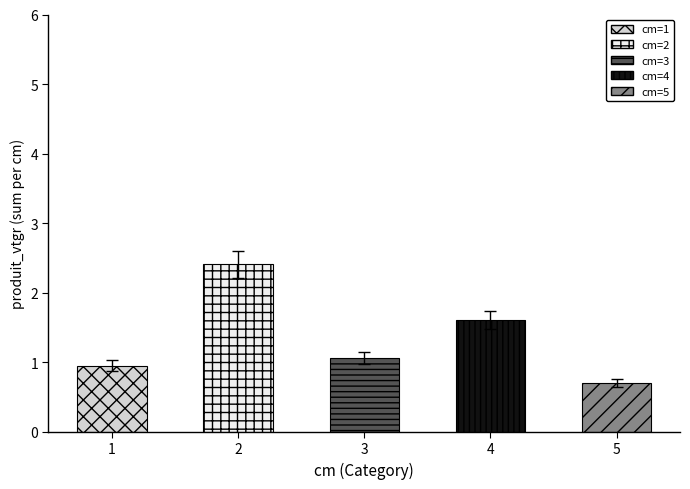

What is the minimum value shown in the chart?

0.7